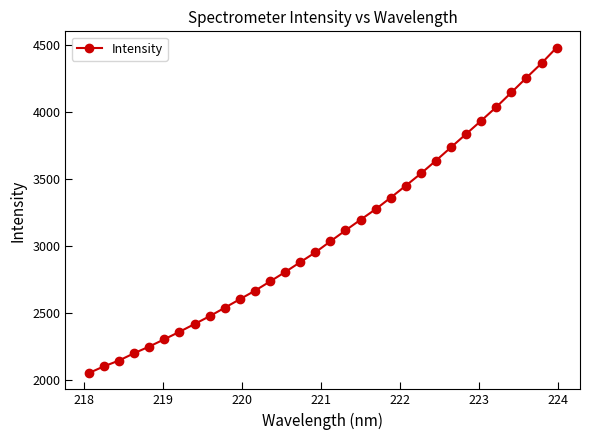

True or false: the data has more than 1 interior local peaks.

False